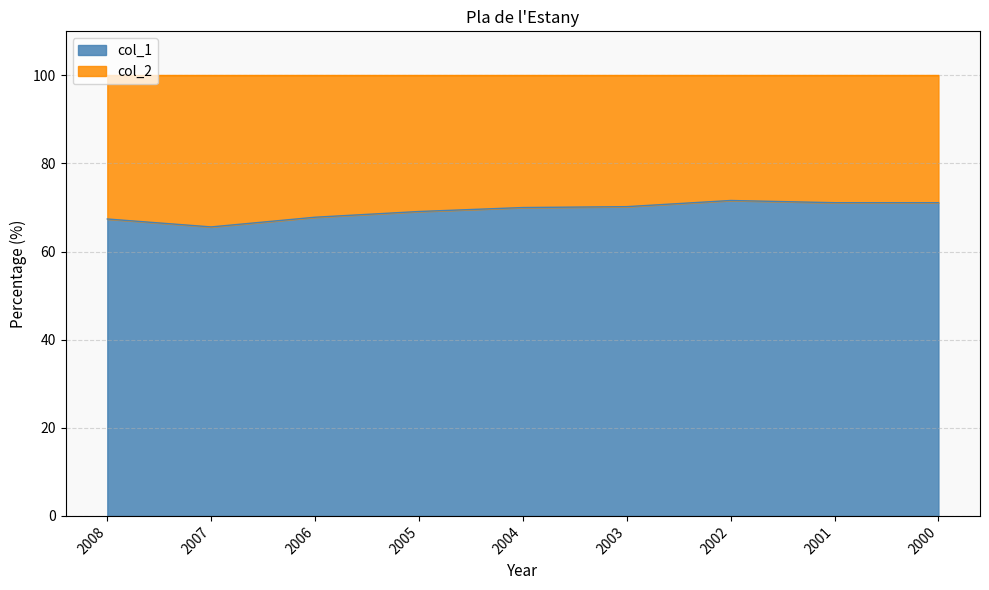

True or false: the data shows 110.8 at 2004.

False